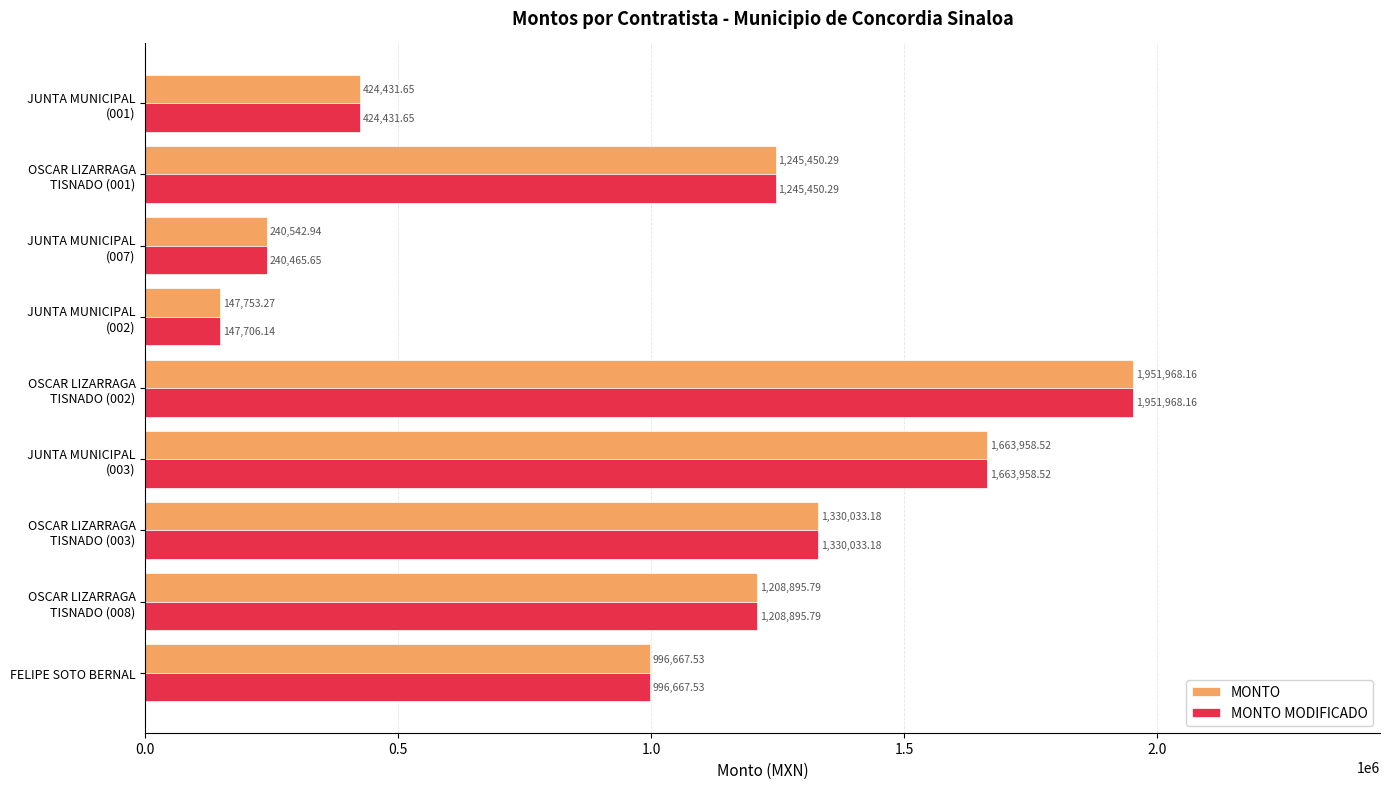

What is the average value of the MONTO MODIFICADO series?

1023286.3